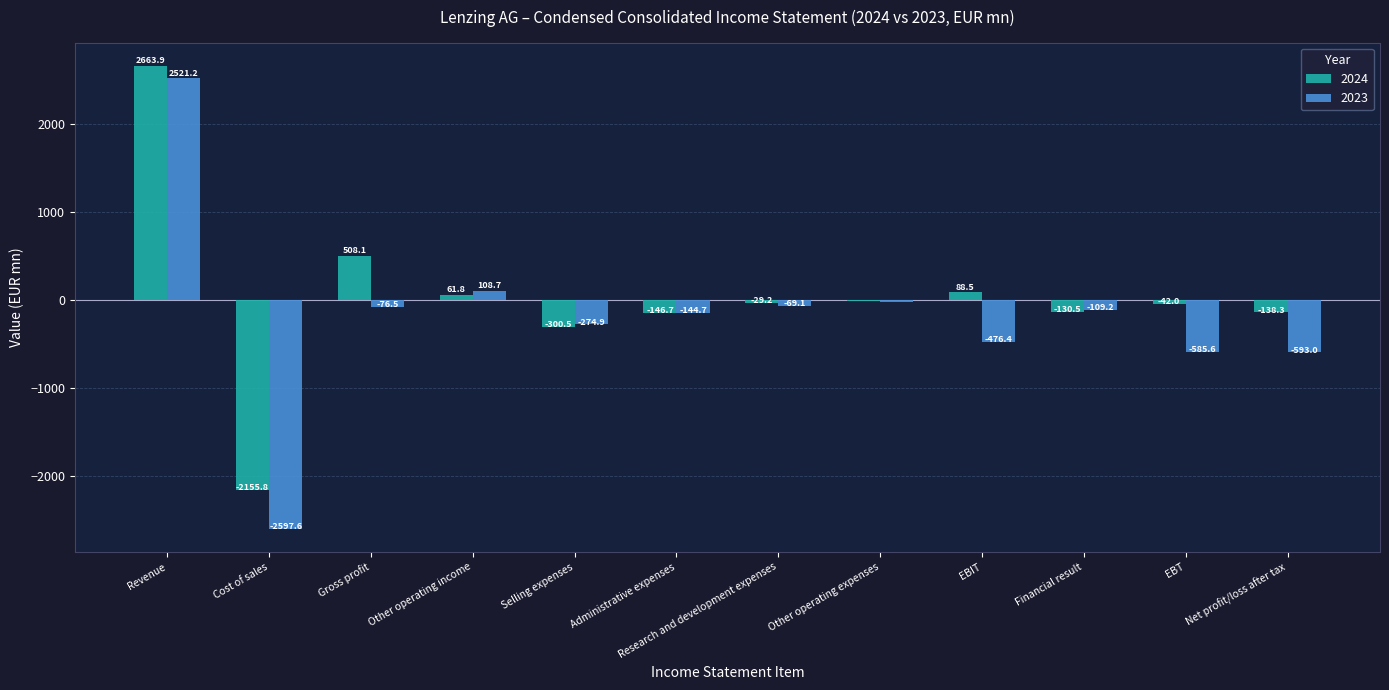

What are all the series names shown in the legend?

2024, 2023